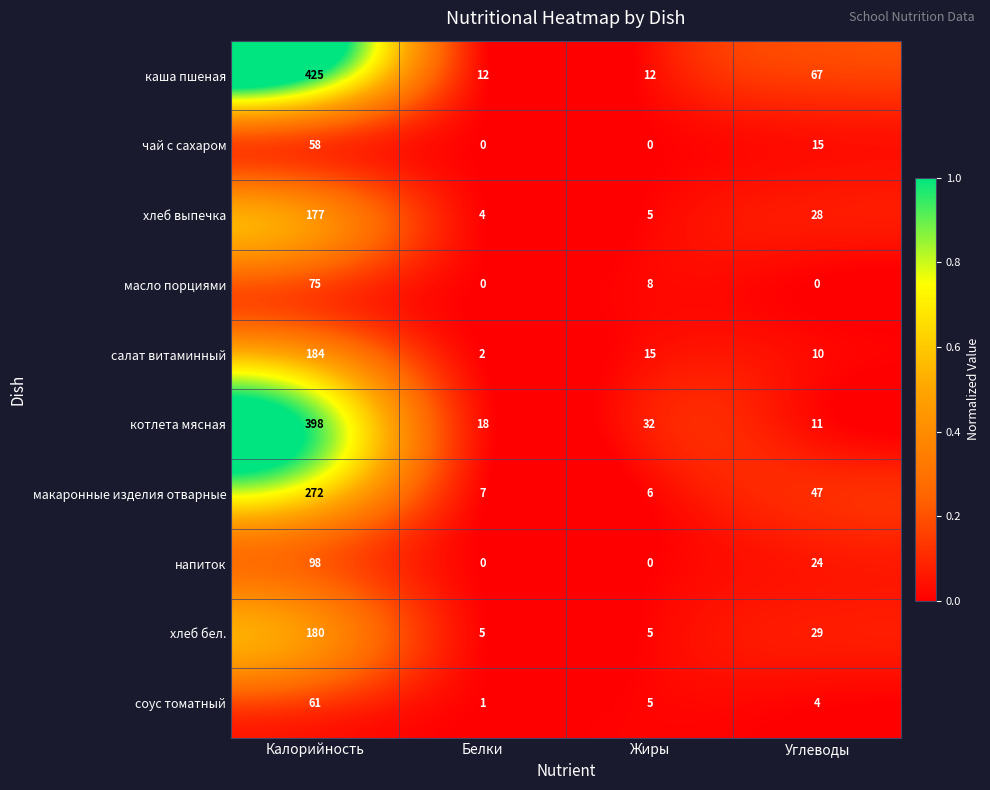

Which series has the widest spread of values?

каша пшеная